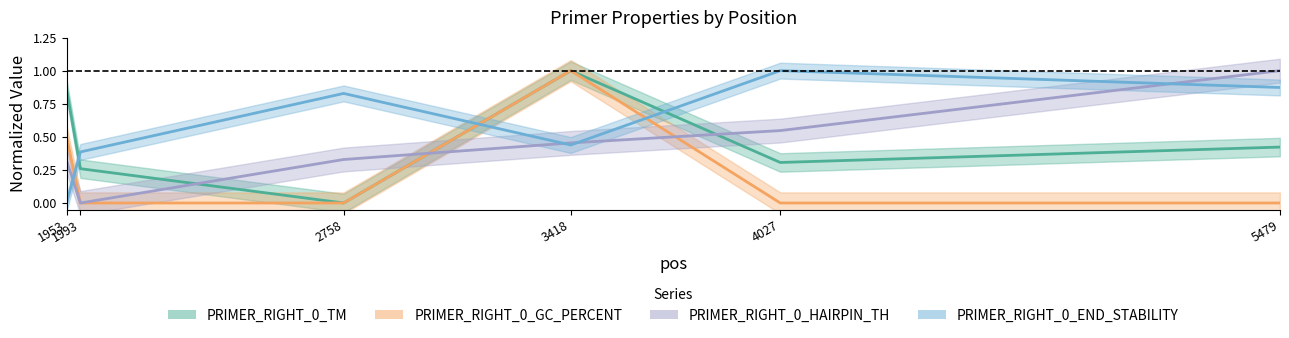

At which category is the sum across all series the highest?

3418